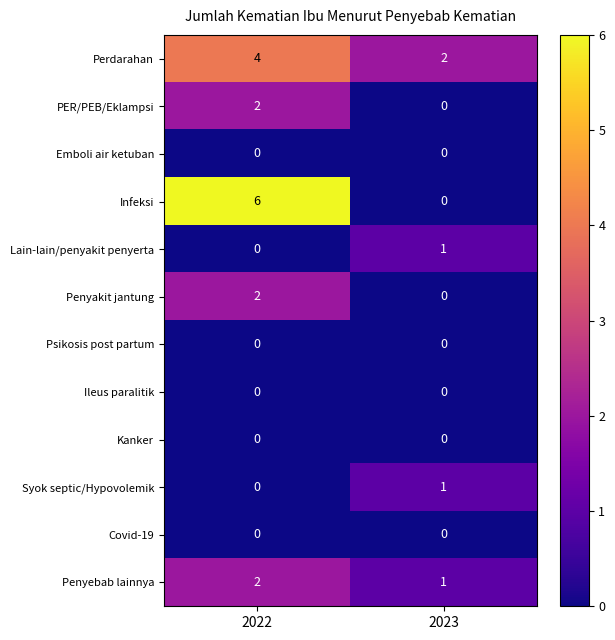

What is the sum of all Penyebab lainnya values?

3